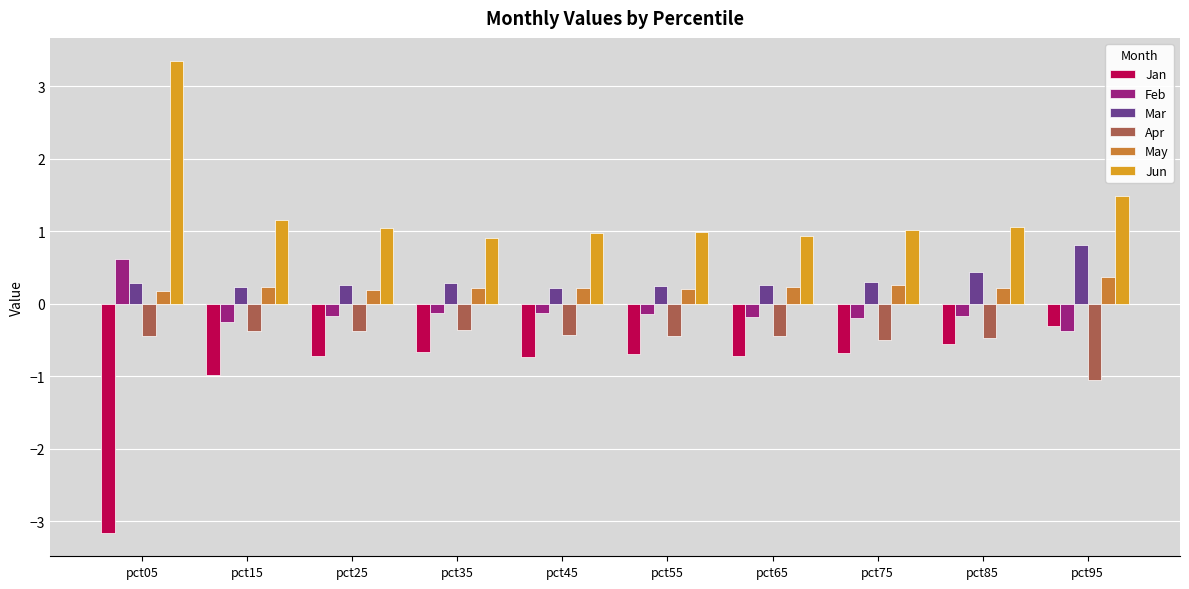

What is the highest value of the Apr series?

-0.4